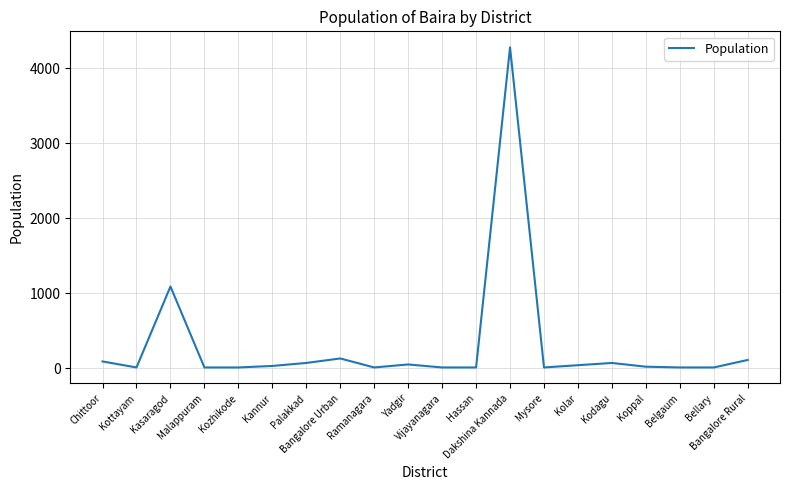

True or false: the data has more than 2 interior local peaks.

True